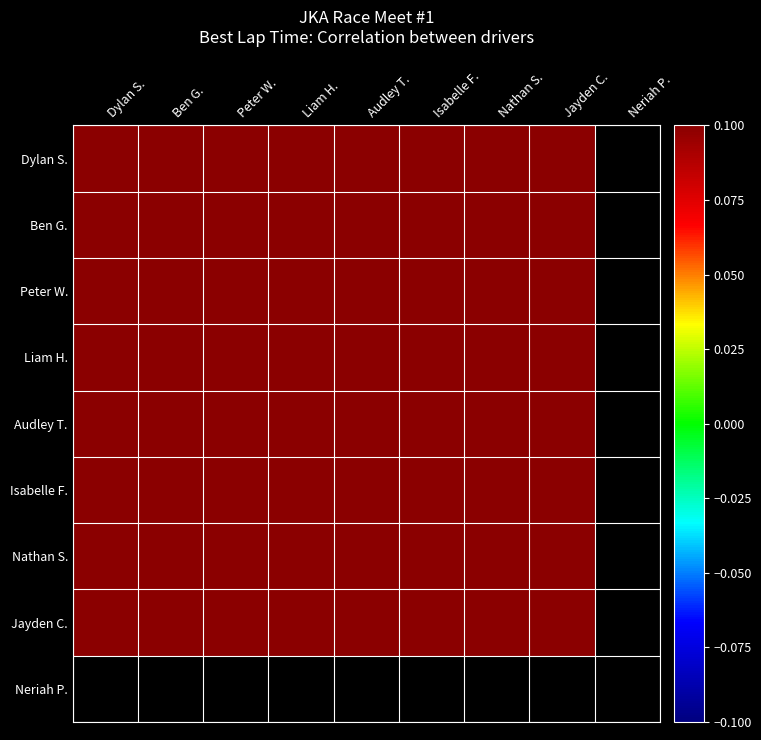

List the labels in order of Ben G. value, smallest first.

Jayden C., Nathan S., Isabelle F., Dylan S., Audley T., Peter W., Liam H., Ben G., Neriah P.